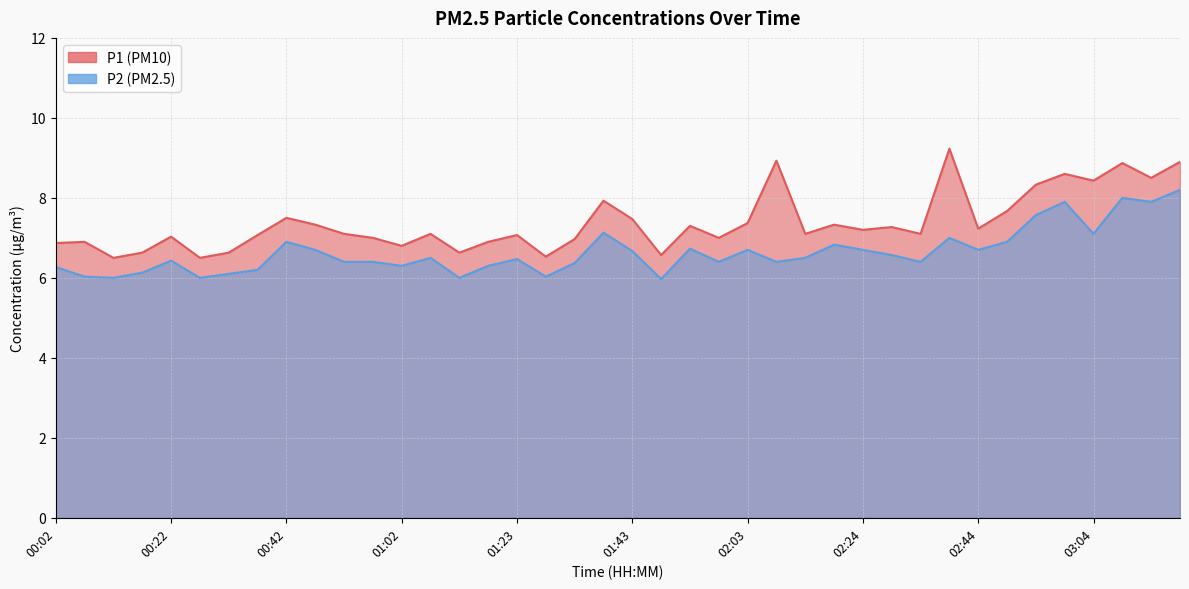

Is the value of P1 at 02:03 greater than the value of P2 at 03:14?

No